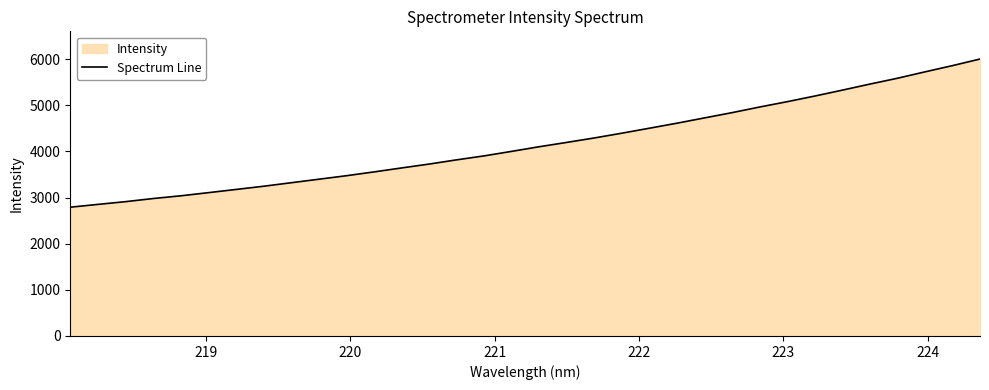

What is the value of the 1st point from the left?

2790.9